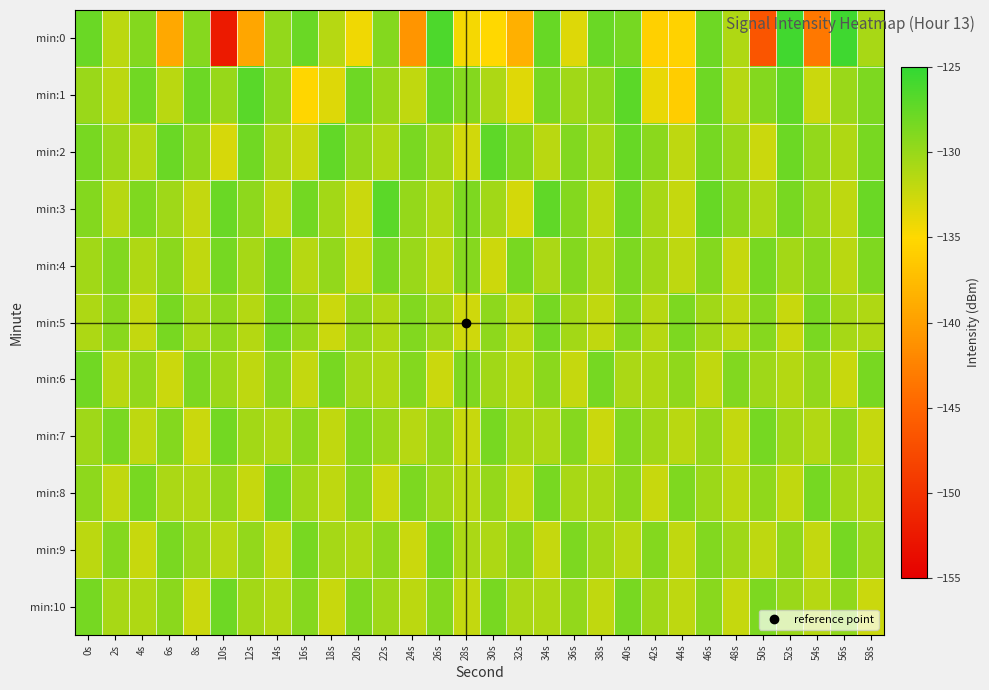

Between 4s and 44s, which series saw the biggest shift?

min:1